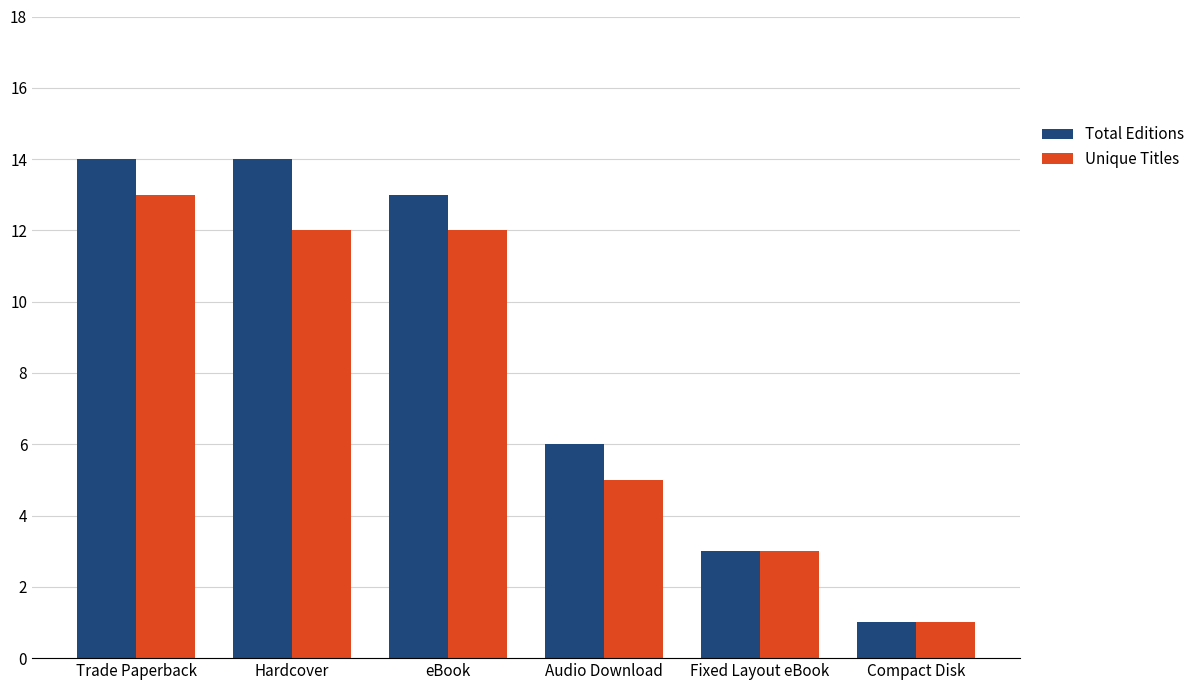

What is the highest value of the Unique Titles series?

13